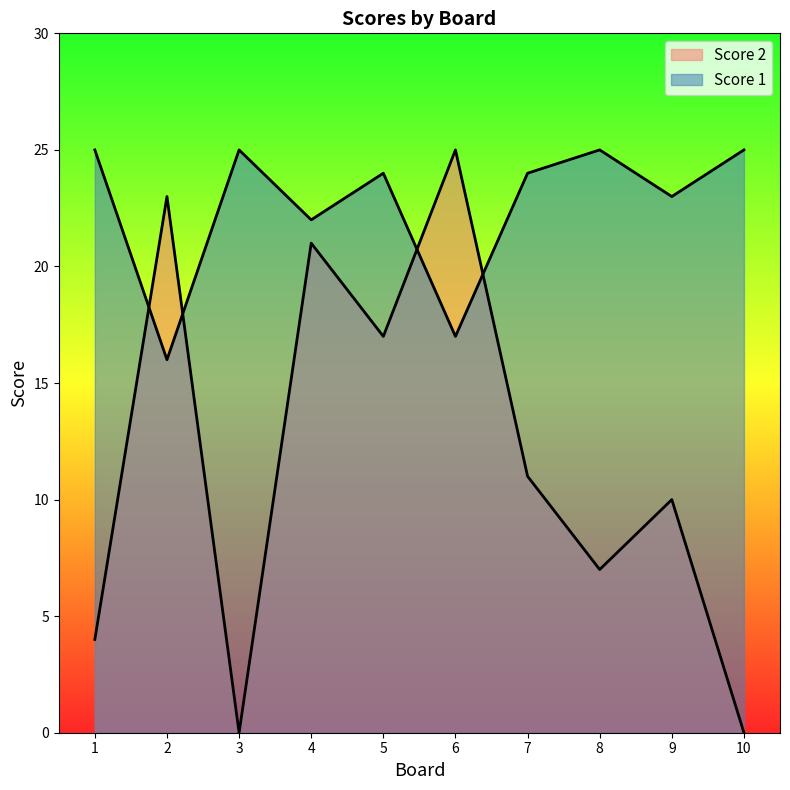

Rank the series by their maximum value, from highest to lowest.

Score 2, Score 1